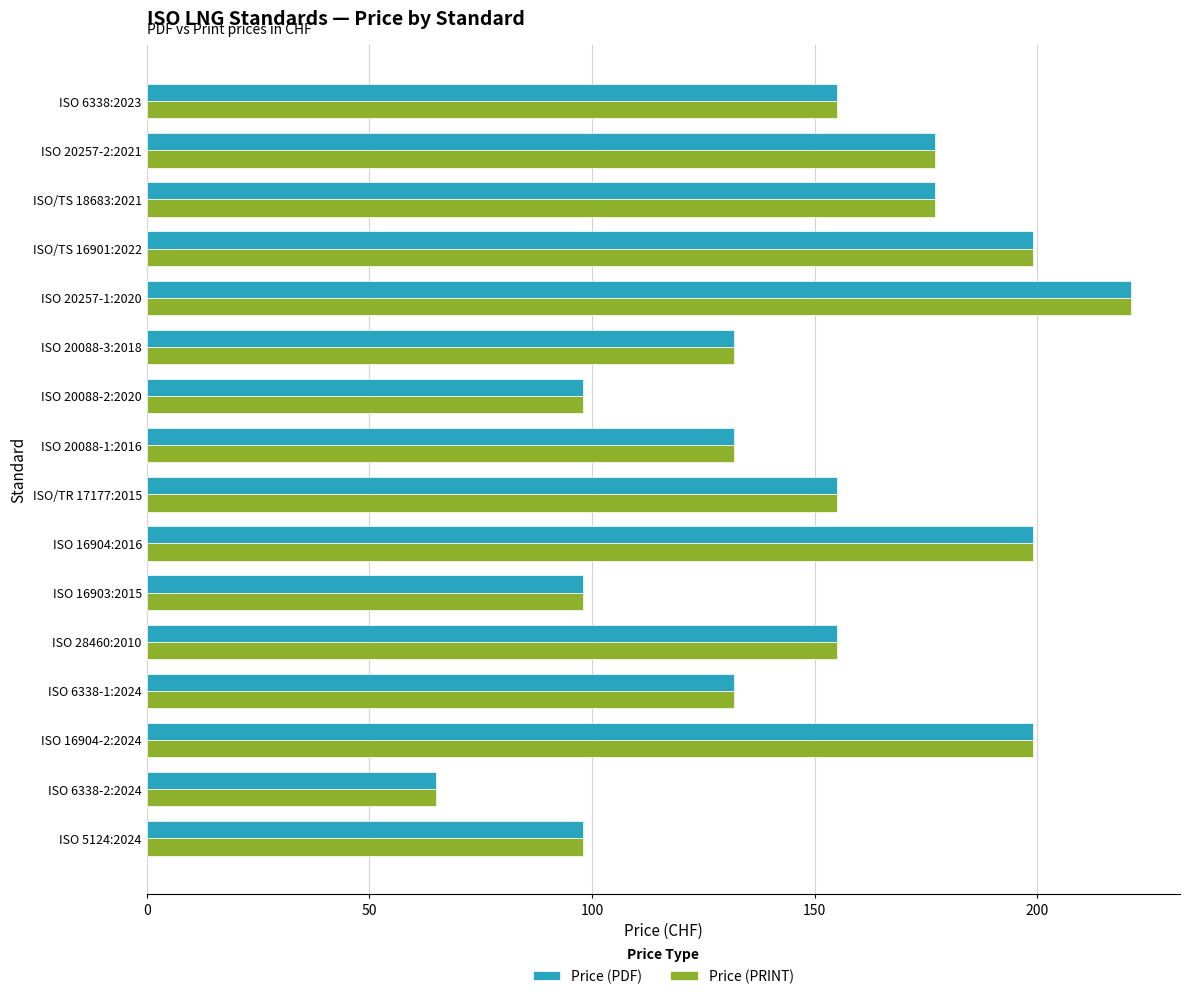

At how many categories does at least one series exceed 70?

15